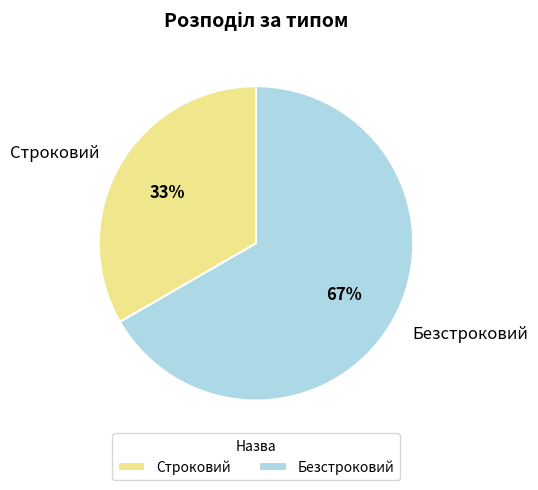

Do Строковий and Безстроковий together represent more than half of the pie?

Yes